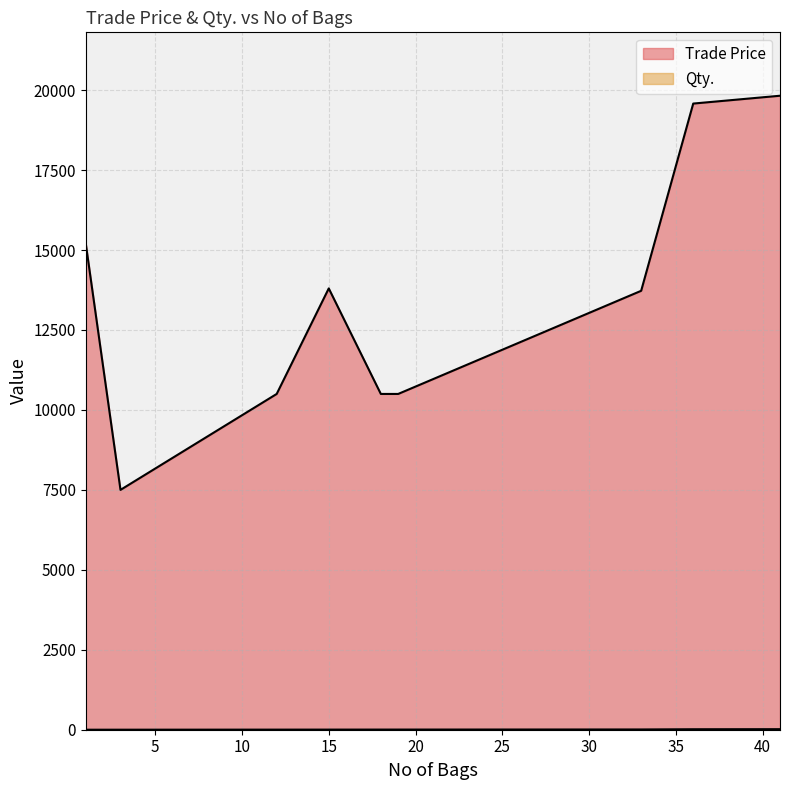

True or false: Qty. has more than 0 points higher than both neighbors.

True